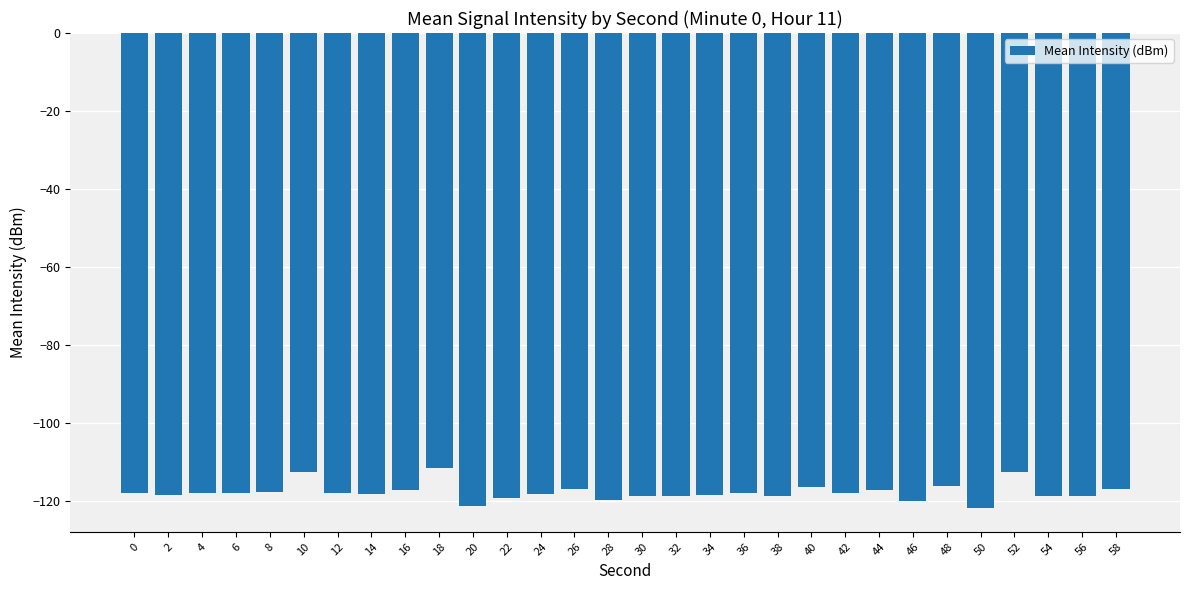

What is the difference between the maximum and second lowest values?

9.7